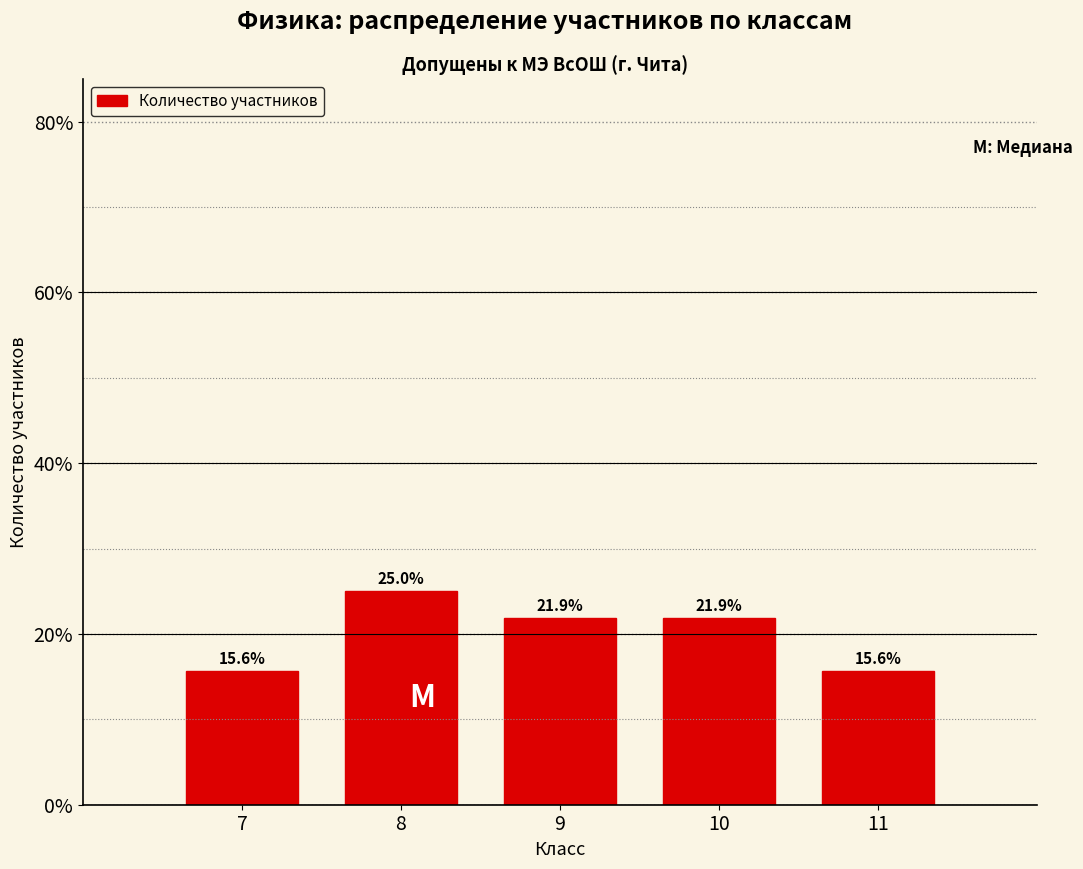

Reading right to left, list all the values displayed in this chart.

15.6	21.9	21.9	25.0	15.6